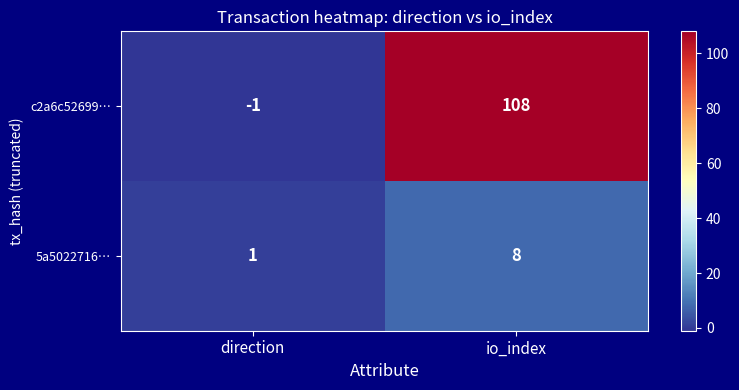

Which series changed the most between direction and io_index?

c2a6c52699…